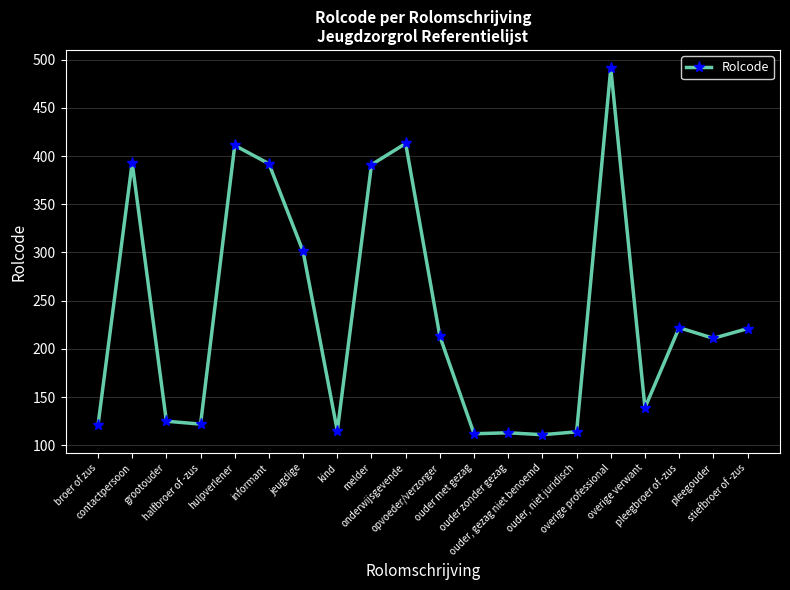

What is the difference between the maximum and minimum values?

380